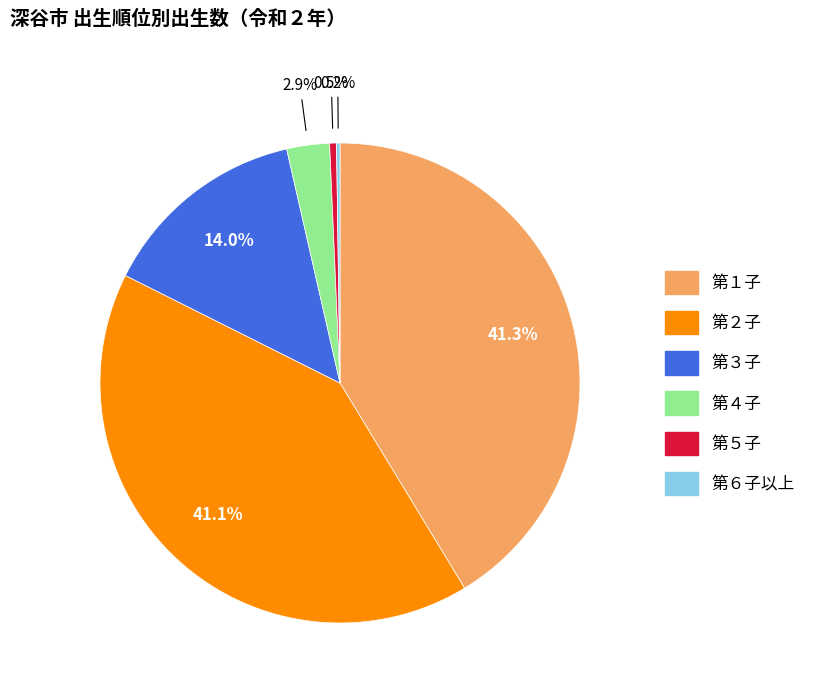

To the nearest percent, what is the average slice percentage?

17%